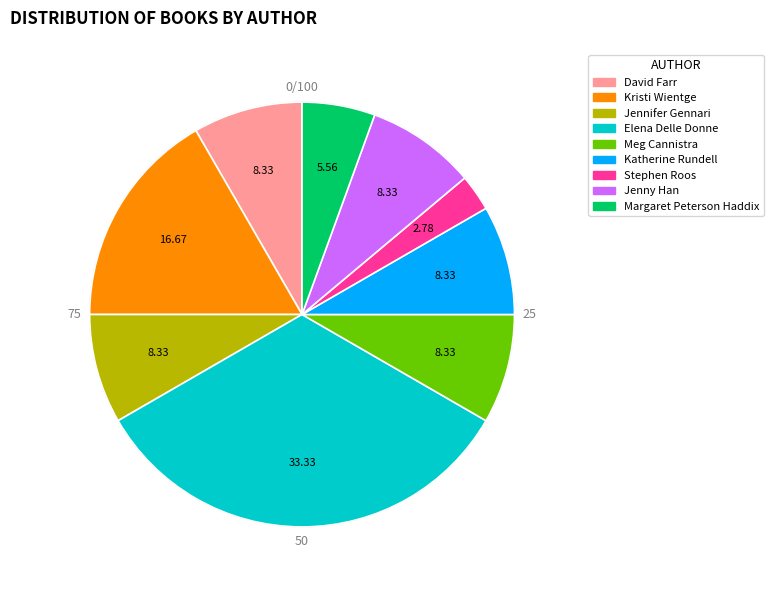

True or false: Katherine Rundell accounts for 14% of the total.

False